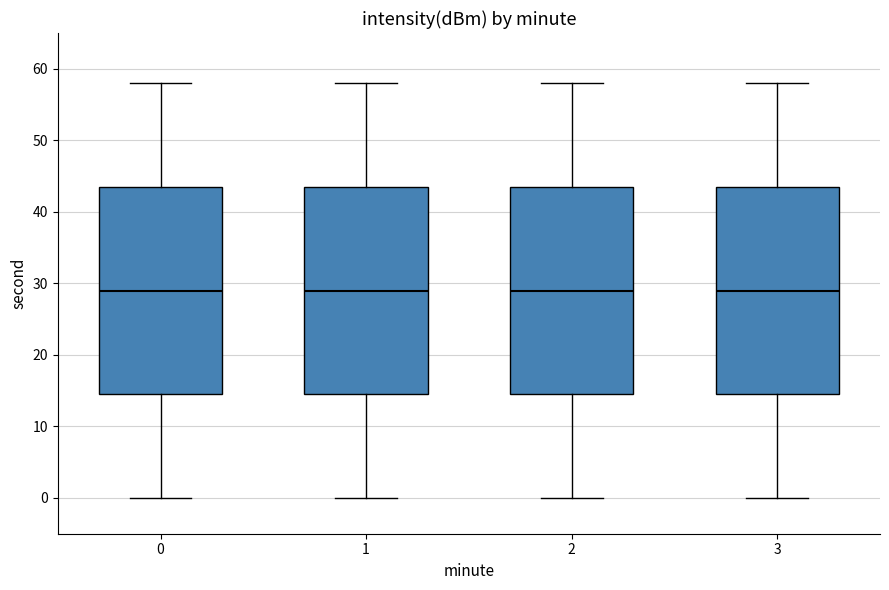

Reading left to right, transcribe this box plot: for each box, give where its median line is, the range the box spans, and where its two whiskers end, as read against the y-axis. The values are not printed on the chart, so give them approximately, as read against the axis.

0: median 29, box 15 to 44, whiskers 0 to 58
1: median 29, box 15 to 44, whiskers 0 to 58
2: median 29, box 15 to 44, whiskers 0 to 58
3: median 29, box 15 to 44, whiskers 0 to 58